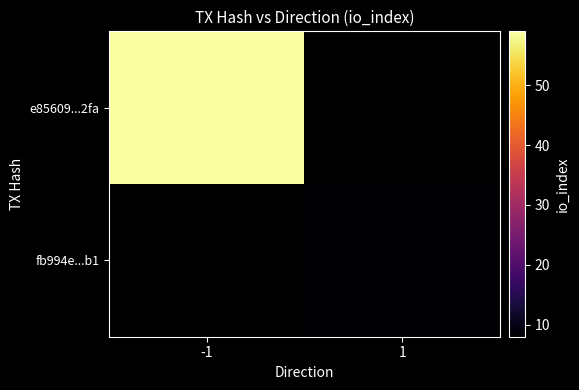

Rank the series by their average value, from highest to lowest.

e85609...2fa, fb994e...b1